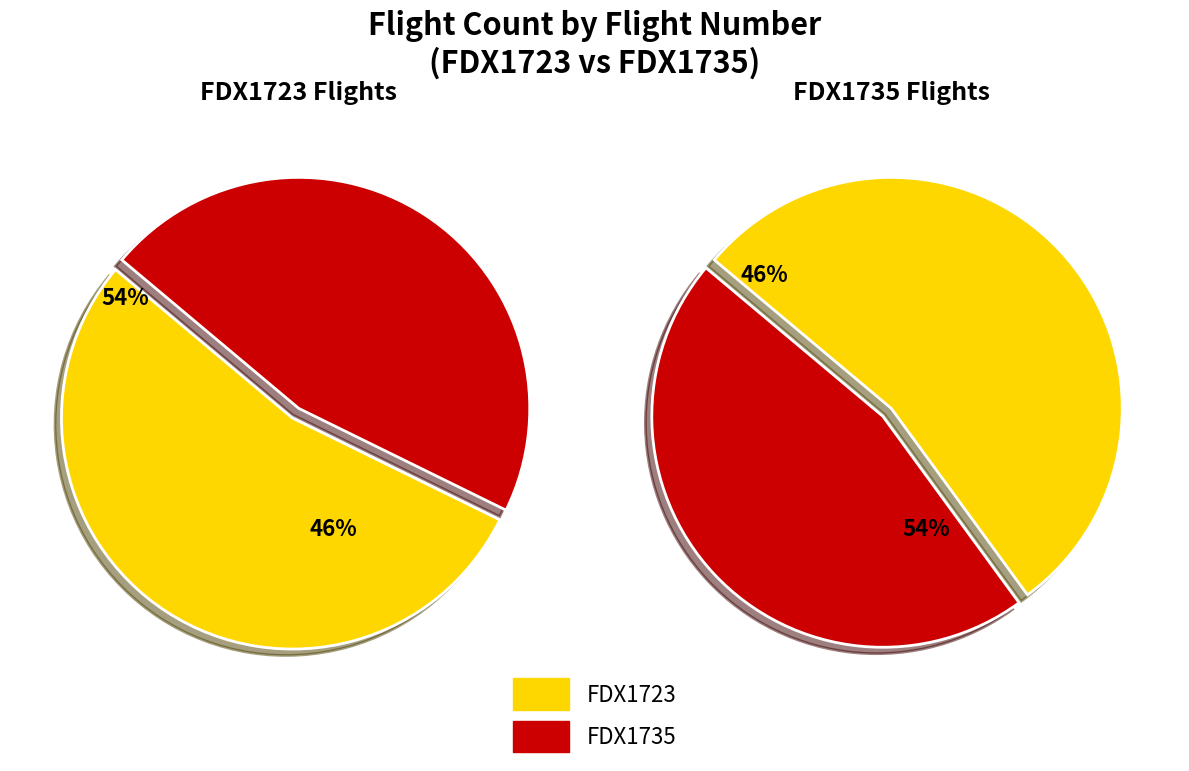

What is the change in value from FDX1723 to FDX1735?

-1